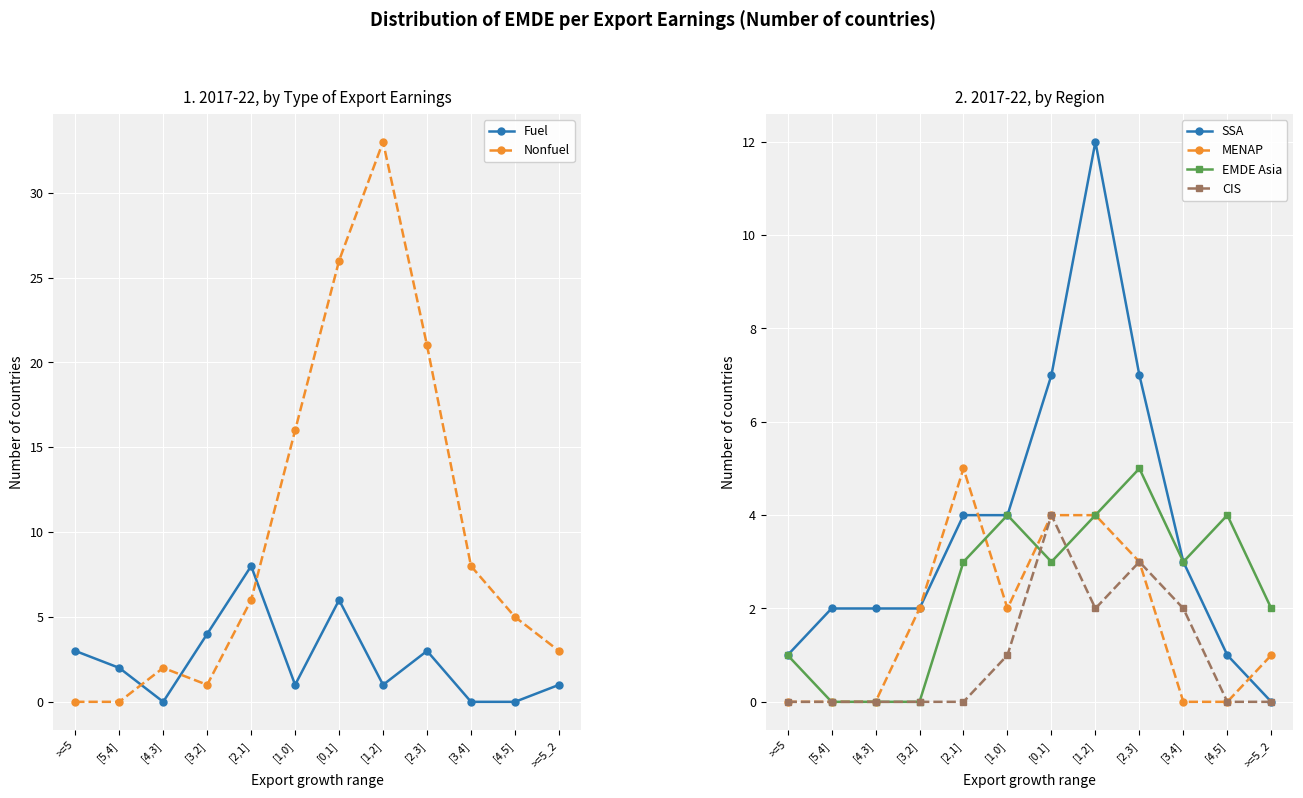

Where is the first local maximum for EMDE Asia?

[1,0]